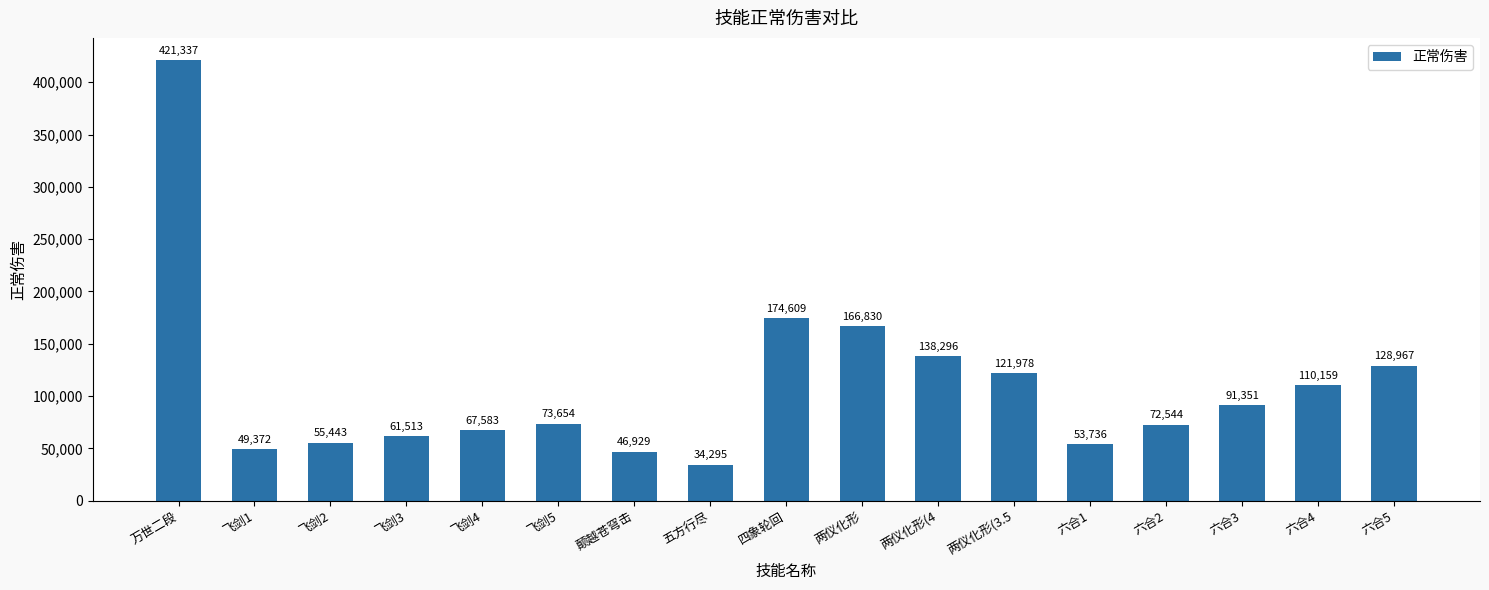

At which label is the value closest to 227816?

四象轮回